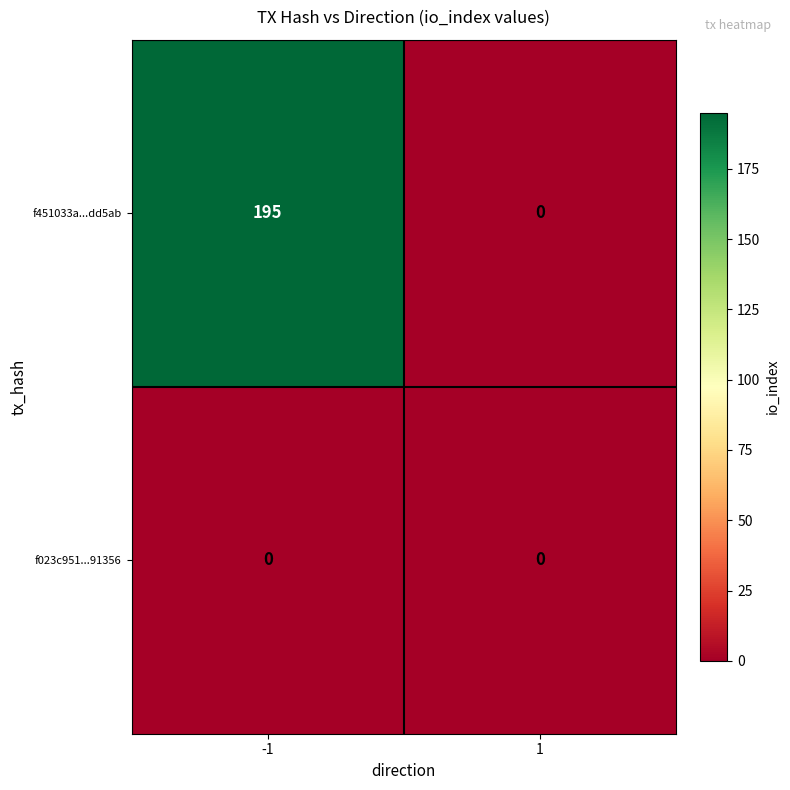

What is the difference between the maximum and minimum values in the f451033a...dd5ab series?

195